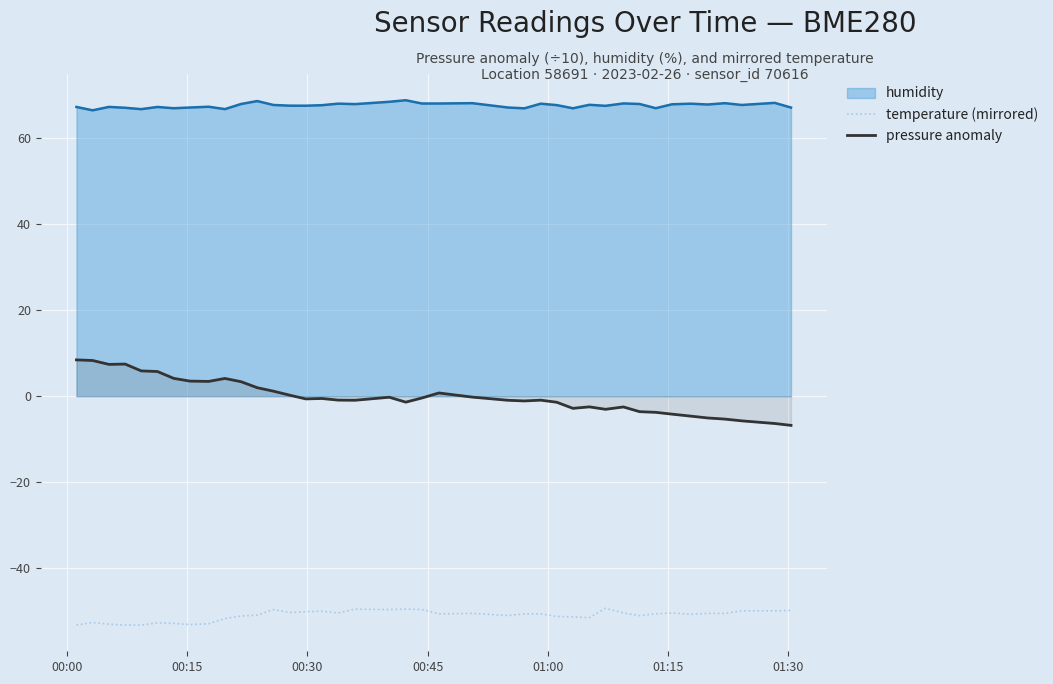

What is the maximum value for pressure anomaly?

8.4